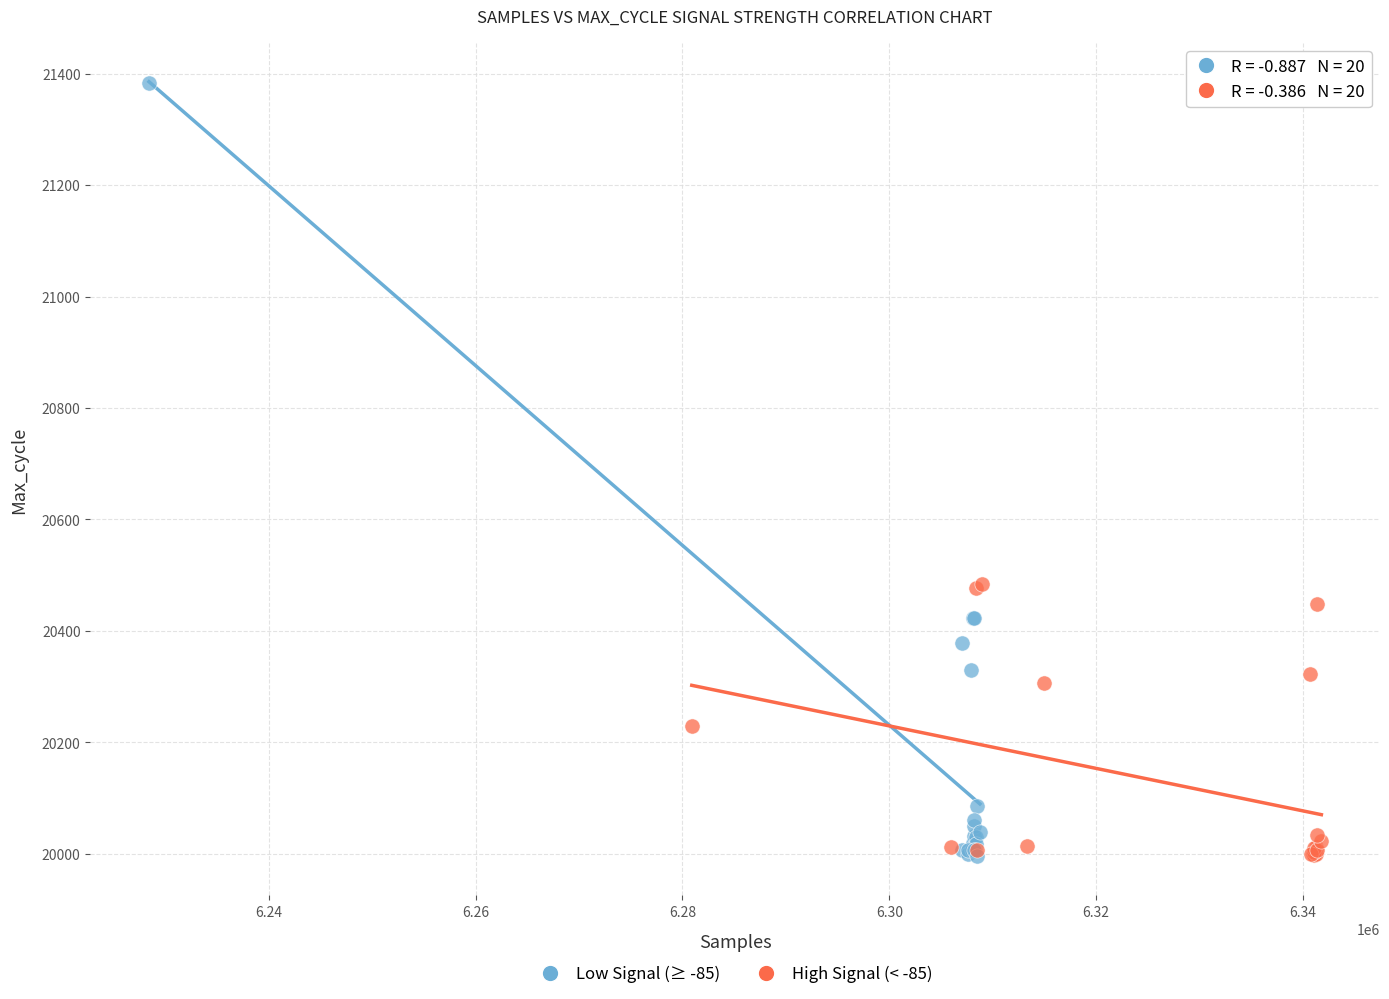

Which series has the largest Y range (max minus min)?

Low Signal (≥ -85)